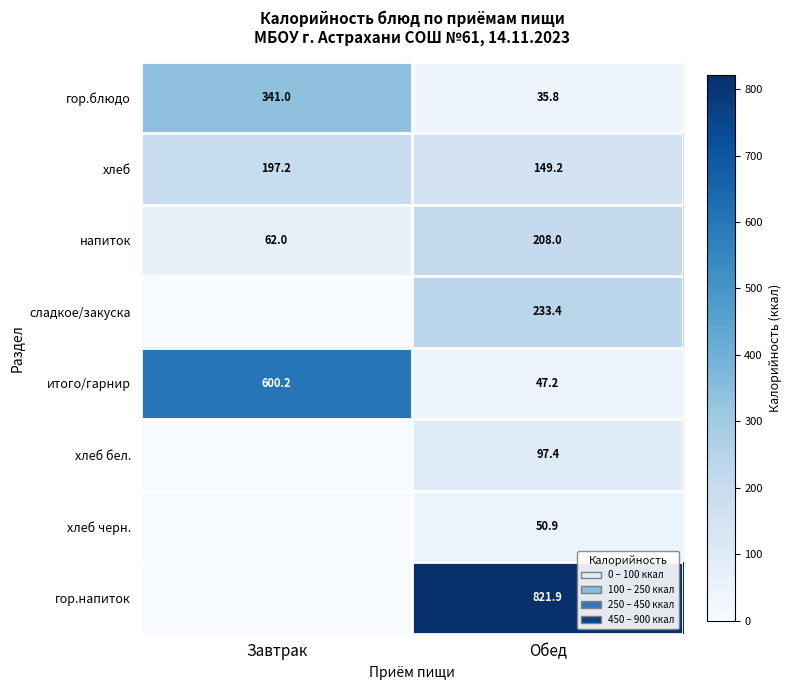

What is the maximum value for гор.блюдо?

341.0